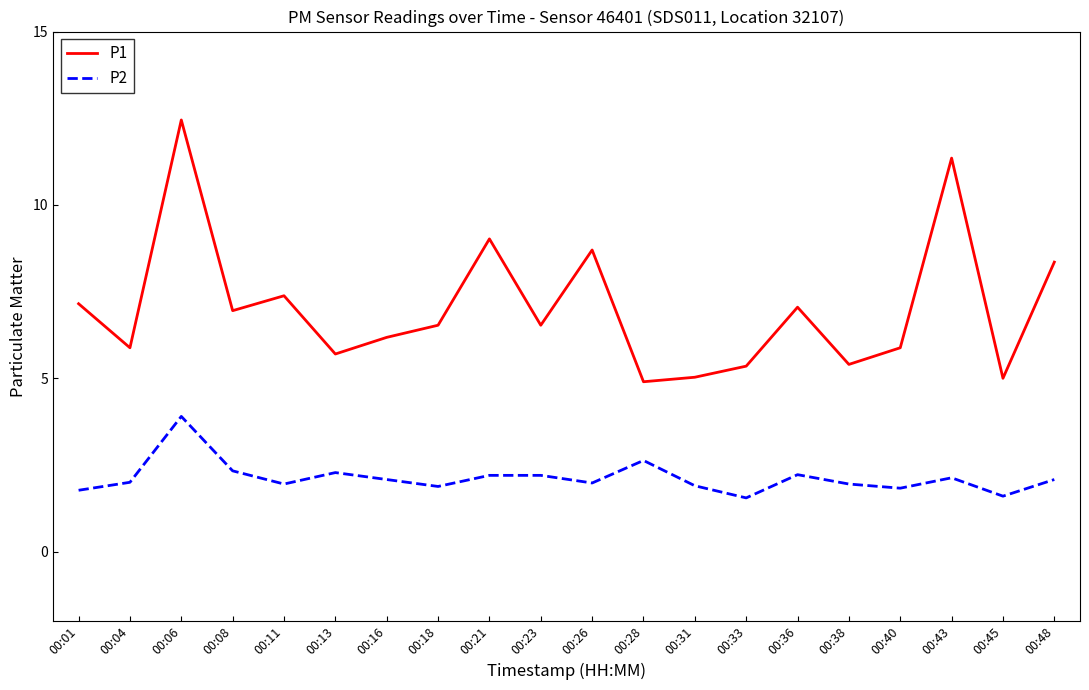

True or false: P1 and P2 cross at least once.

False